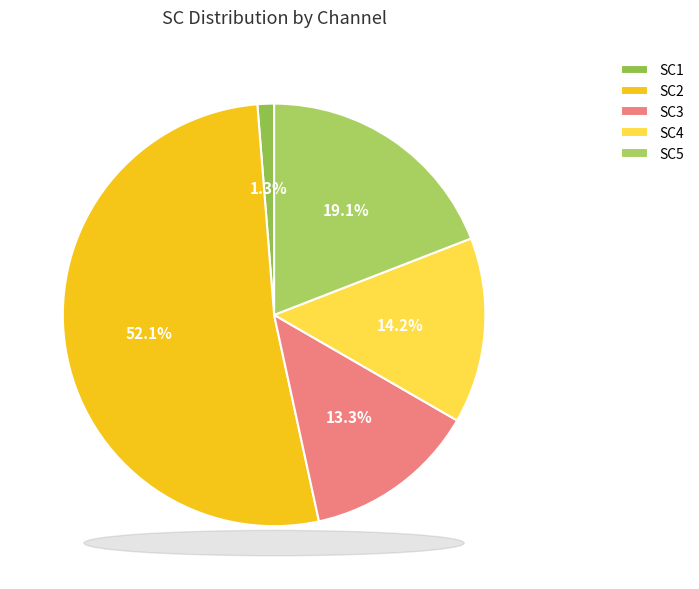

To the nearest percent, what percentage of the pie is SC2?

52%